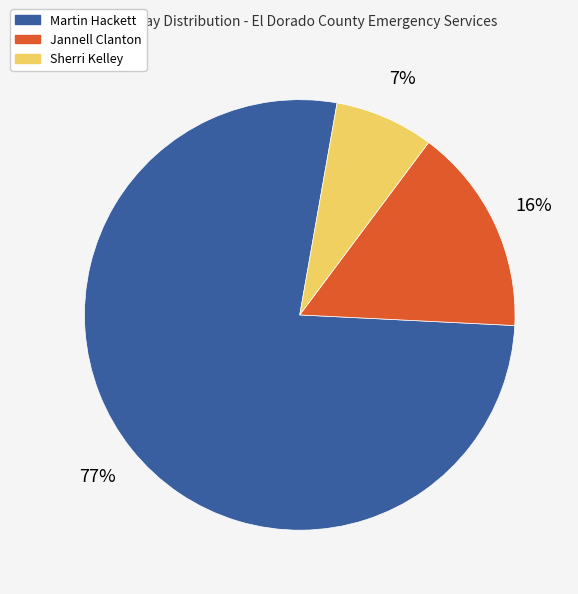

Rank the categories by value from highest to lowest.

Martin Hackett, Jannell Clanton, Sherri Kelley